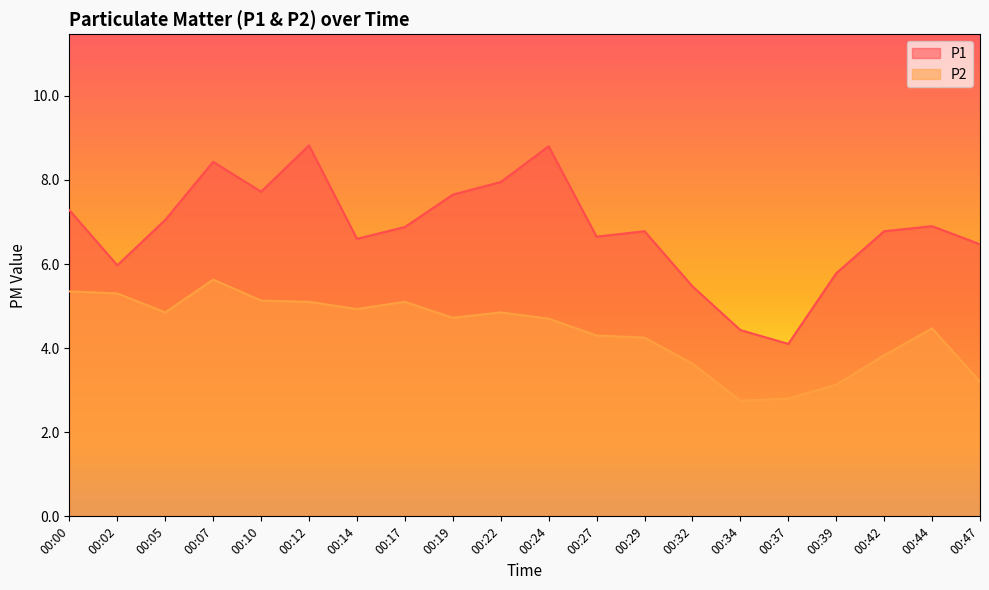

Which has a higher value, 00:17 or 00:19?

00:19